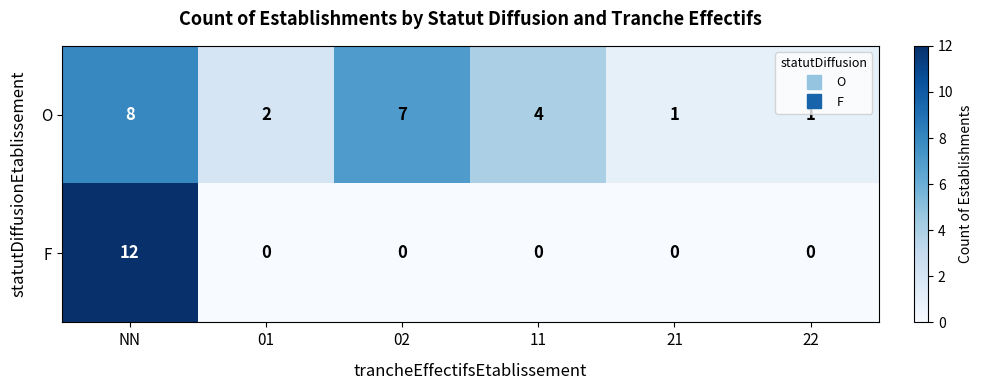

Which series has the widest spread of values?

F